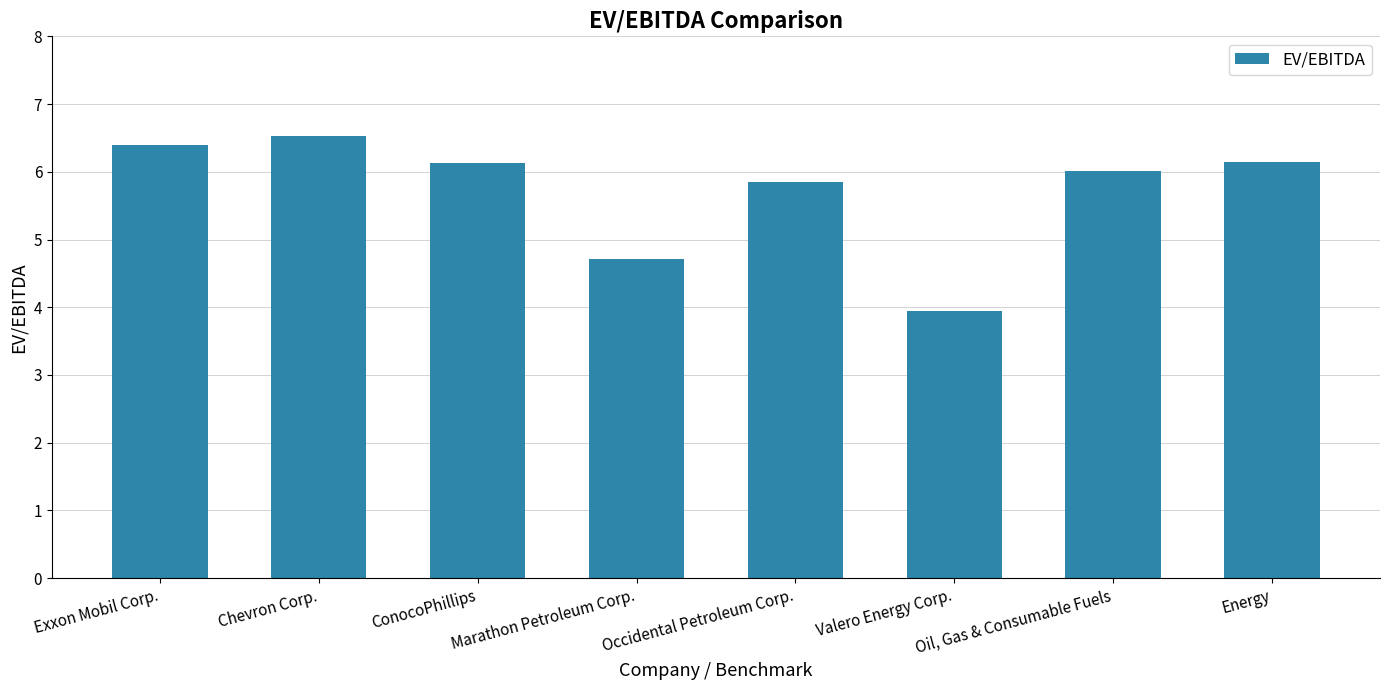

What is the label of the 3rd bar from the left?

ConocoPhillips